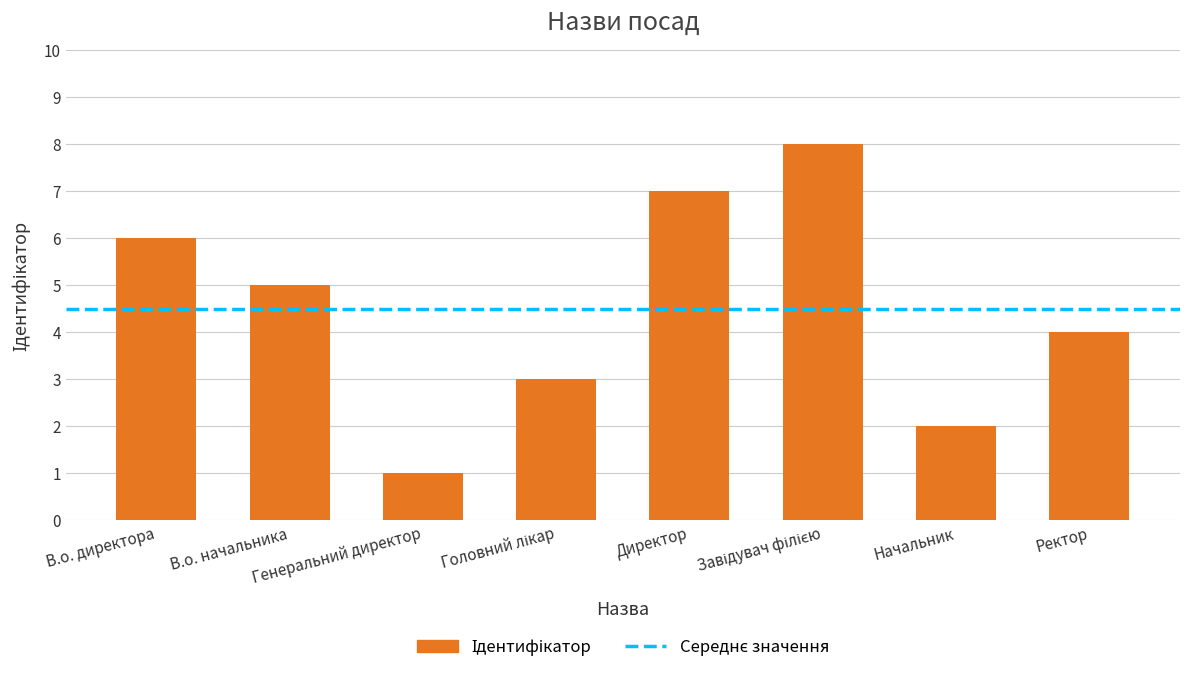

What is the sum of all values?

36